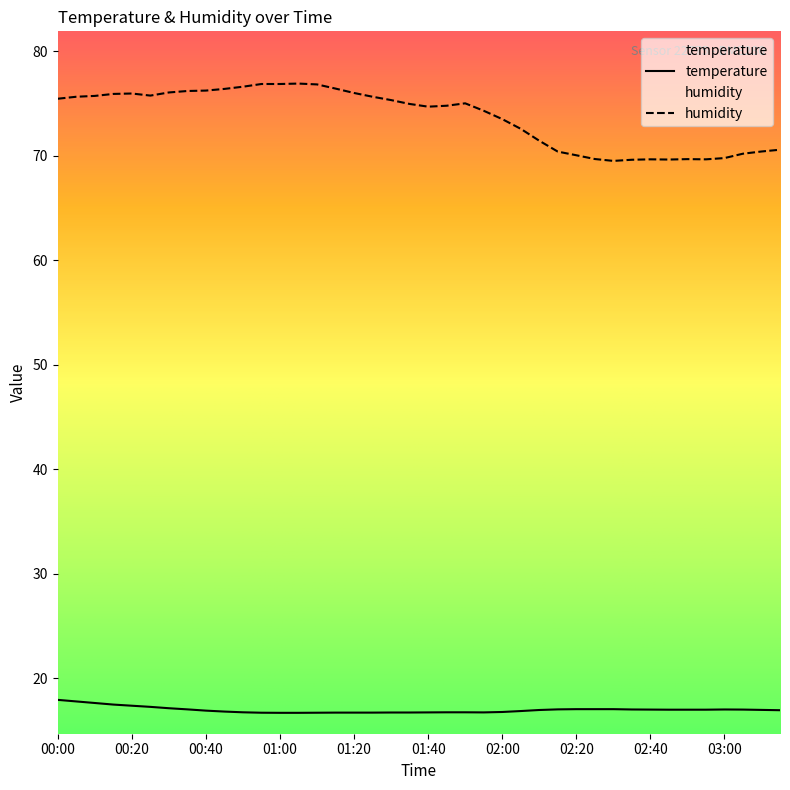

Reading left to right, transcribe all the data shown in this chart.

temperature: 00:00=17.9	00:05=17.8	00:10=17.6	00:15=17.5	00:20=17.4	00:25=17.3	00:30=17.1	00:35=17.0	00:40=16.9	00:45=16.8	00:50=16.8	00:55=16.7	01:00=16.7	01:05=16.7	01:10=16.7	01:15=16.7	01:20=16.7	01:25=16.7	01:30=16.7	01:35=16.7	01:40=16.7	01:45=16.8	01:50=16.8	01:55=16.7	02:00=16.8	02:05=16.9	02:10=17.0	02:15=17.0	02:20=17.1	02:25=17.1	02:30=17.1	02:35=17.0	02:40=17.0	02:45=17.0	02:50=17.0	02:55=17.0	03:00=17.0	03:05=17.0	03:10=17.0	03:15=16.9
humidity: 00:00=75.5	00:05=75.7	00:10=75.7	00:15=75.9	00:20=76.0	00:25=75.8	00:30=76.1	00:35=76.2	00:40=76.2	00:45=76.4	00:50=76.6	00:55=76.9	01:00=76.9	01:05=76.9	01:10=76.8	01:15=76.4	01:20=76.0	01:25=75.7	01:30=75.3	01:35=75.0	01:40=74.7	01:45=74.8	01:50=75.0	01:55=74.3	02:00=73.5	02:05=72.6	02:10=71.5	02:15=70.4	02:20=70.1	02:25=69.7	02:30=69.5	02:35=69.6	02:40=69.7	02:45=69.7	02:50=69.7	02:55=69.7	03:00=69.8	03:05=70.2	03:10=70.4	03:15=70.6